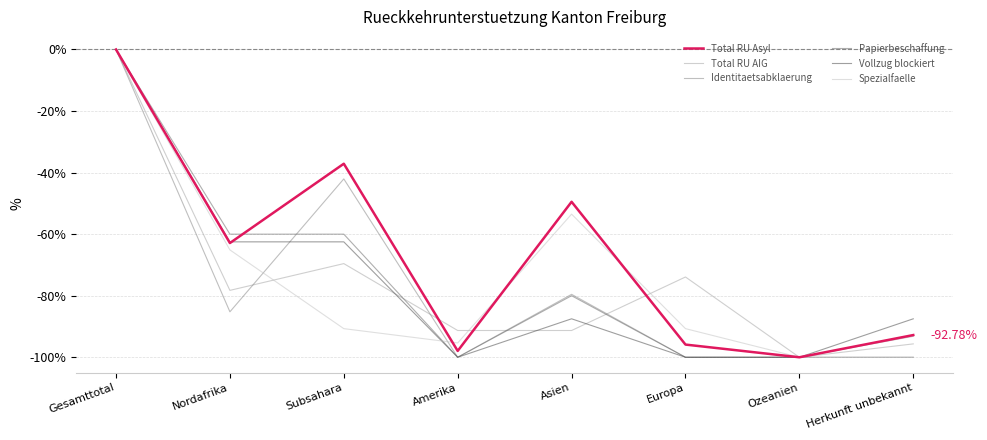

How many interior local peaks does the Spezialfaelle series have?

1